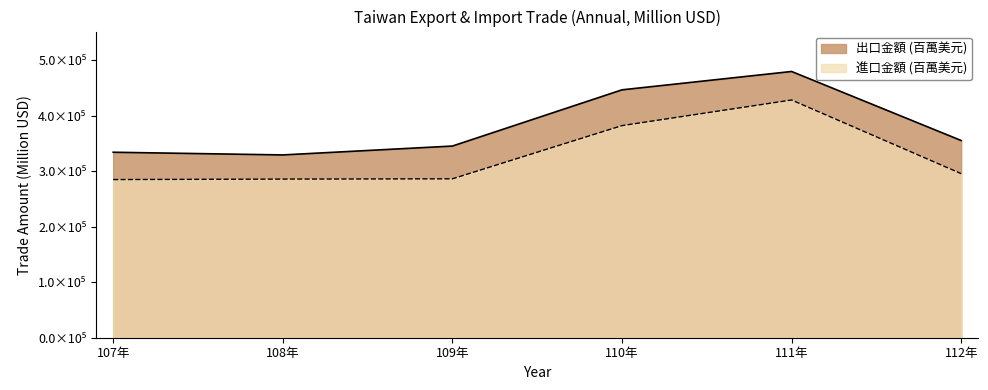

At which label is 進口金額 (百萬美元) closest to 356437?

110年